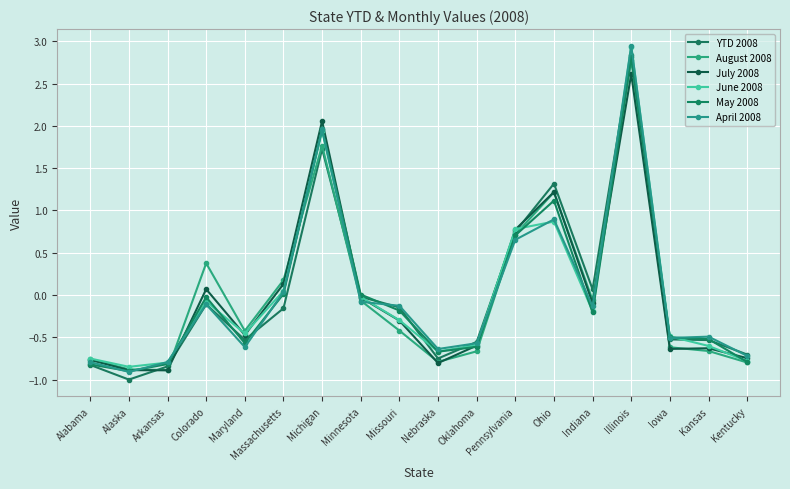

What are all the series names shown in the legend?

YTD 2008, August 2008, July 2008, June 2008, May 2008, April 2008